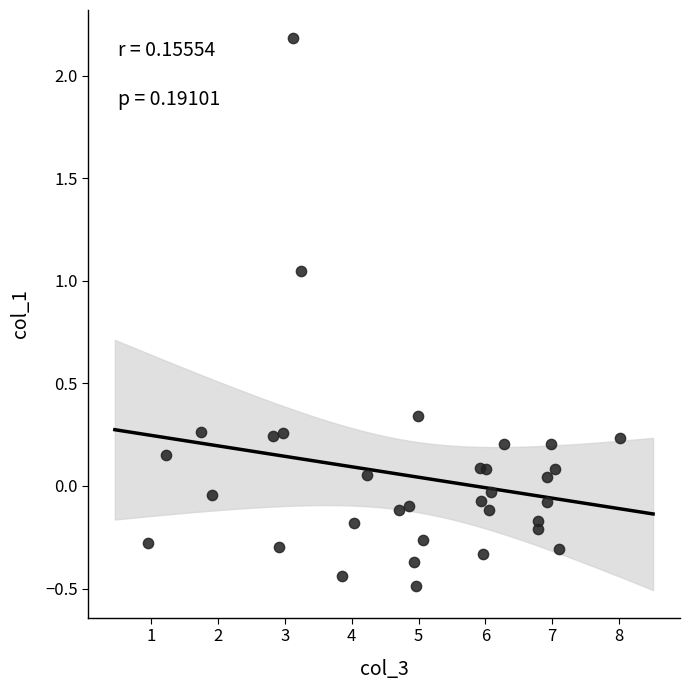

What is the range of X values (max minus min)?

7.1